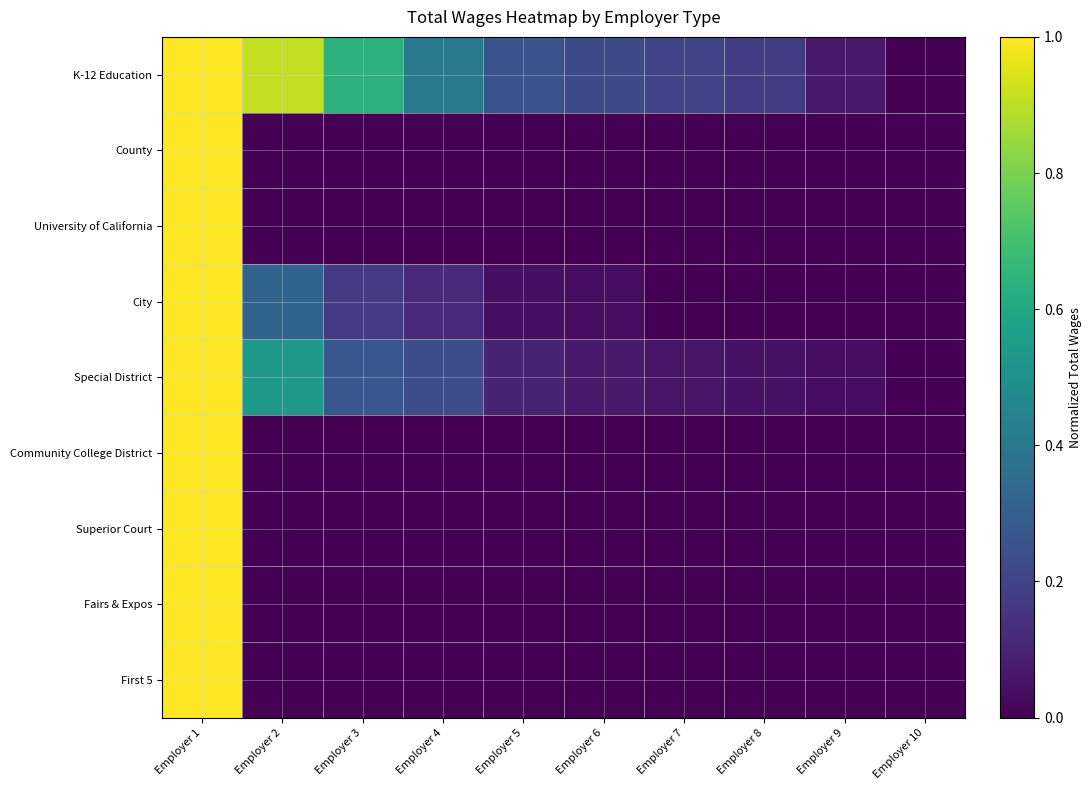

Between Employer 10 and Employer 6, which is larger?

Employer 6